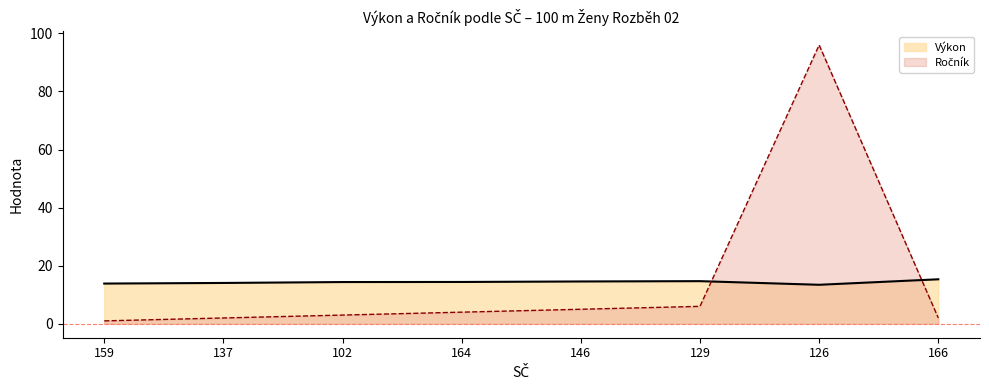

Reading left to right, what are all the values shown in this chart?

Výkon: 13.8	14.1	14.4	14.4	14.6	14.7	13.4	15.3
Ročník: 1.0	2.0	3.0	4.0	5.0	6.0	96.0	2.0